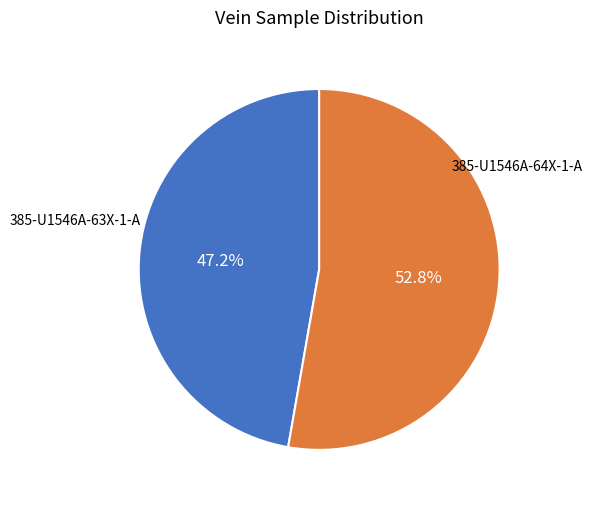

Is there any slice that represents more than half of the pie?

Yes